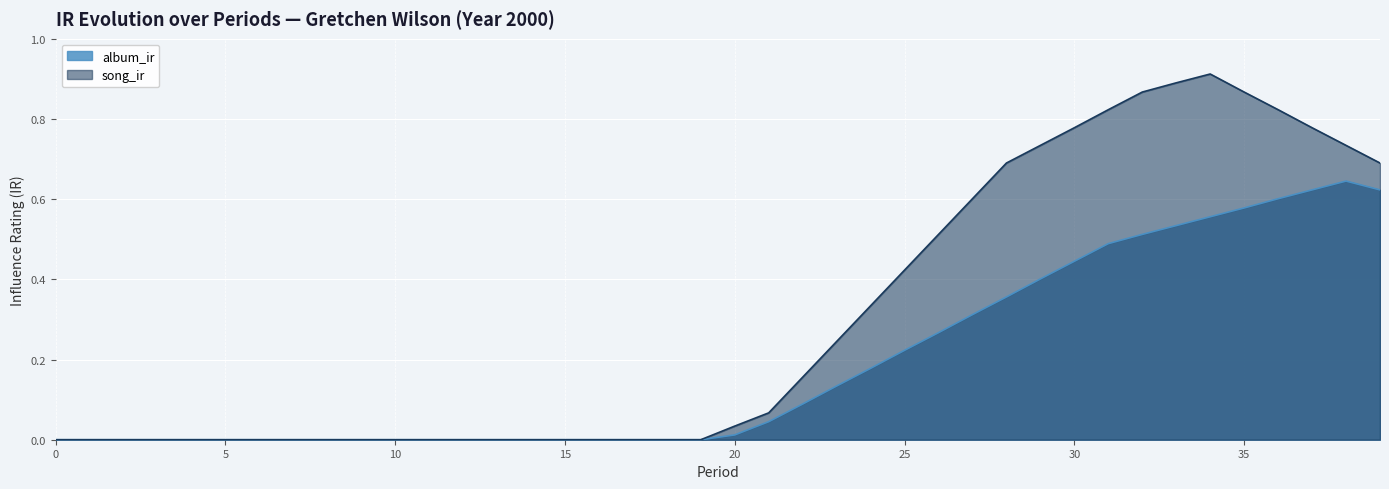

How many values in the album_ir series exceed 0?

20